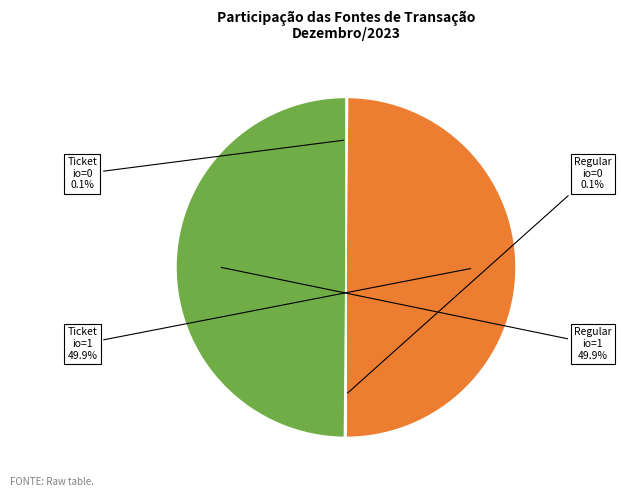

Is there any slice that represents more than half of the pie?

No